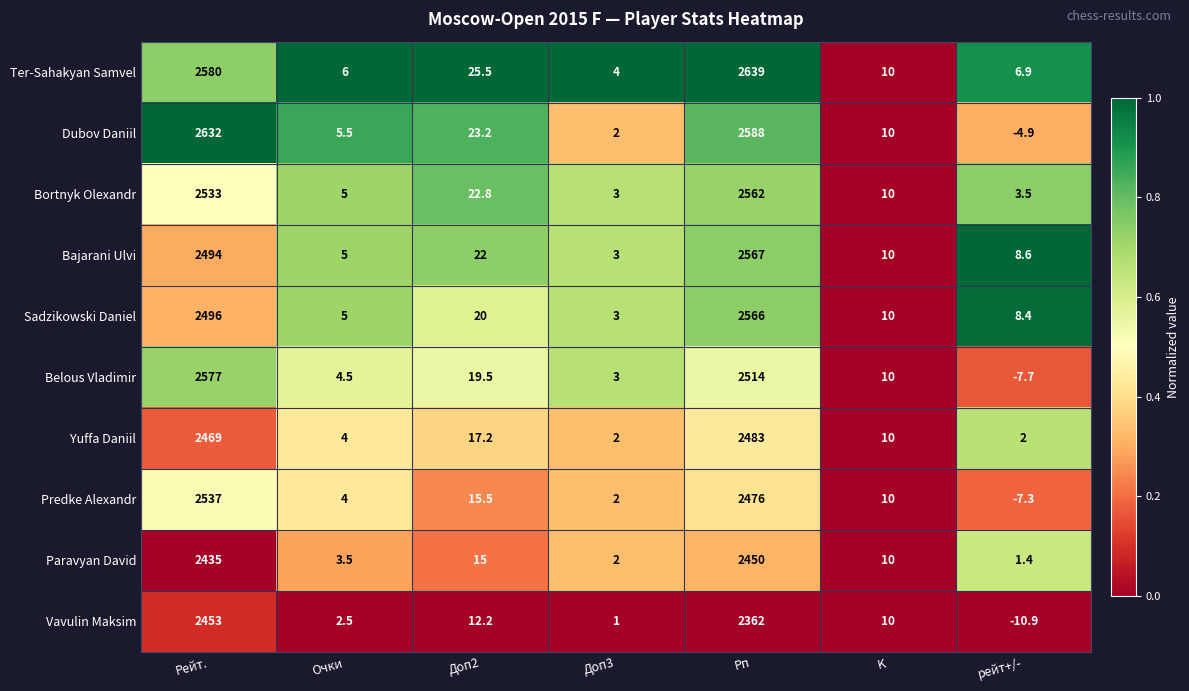

List the series in order of their peak value, lowest first.

Paravyan David, Vavulin Maksim, Yuffa Daniil, Predke Alexandr, Bortnyk Olexandr, Sadzikowski Daniel, Bajarani Ulvi, Belous Vladimir, Dubov Daniil, Ter-Sahakyan Samvel